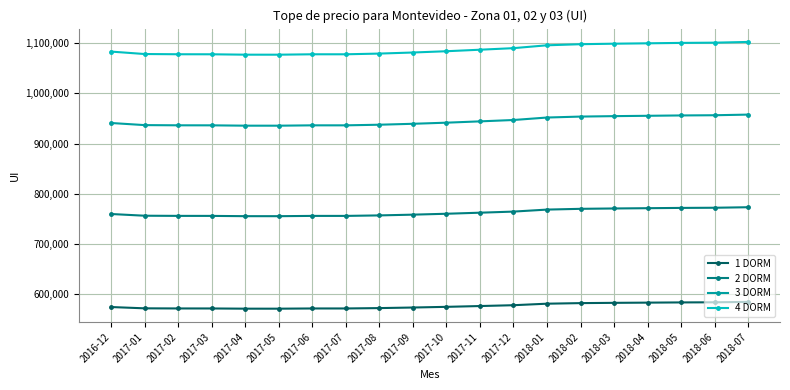

How many data points in 4 DORM are less than 1083725?

10